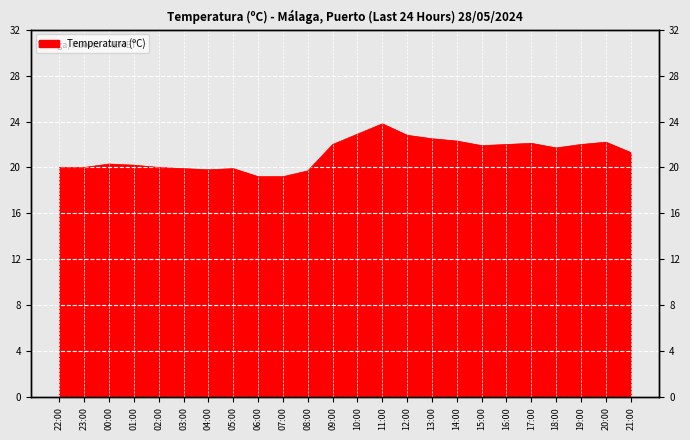

Where is the first local maximum?

00:00